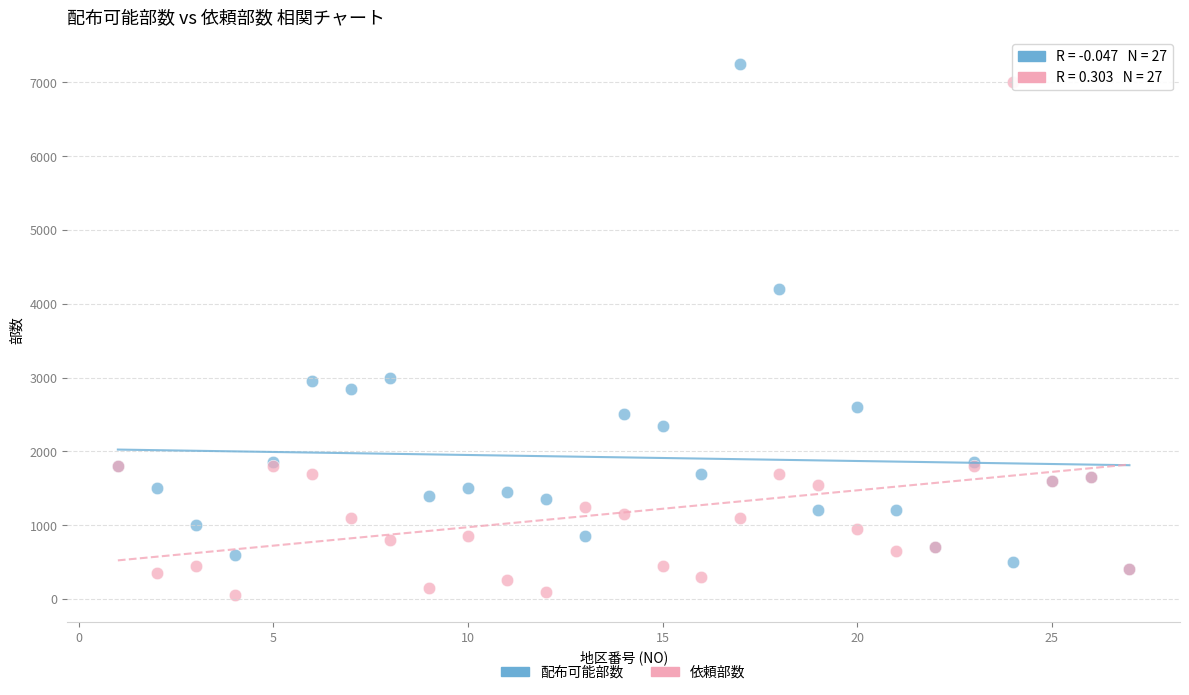

Across all series, what Y value is closest to 3650?

4200